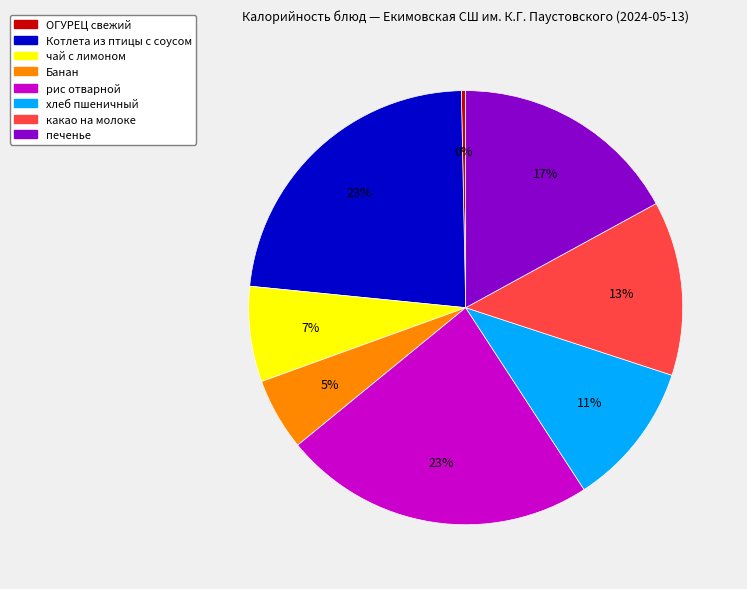

To the nearest percent, what is the average slice percentage?

12%